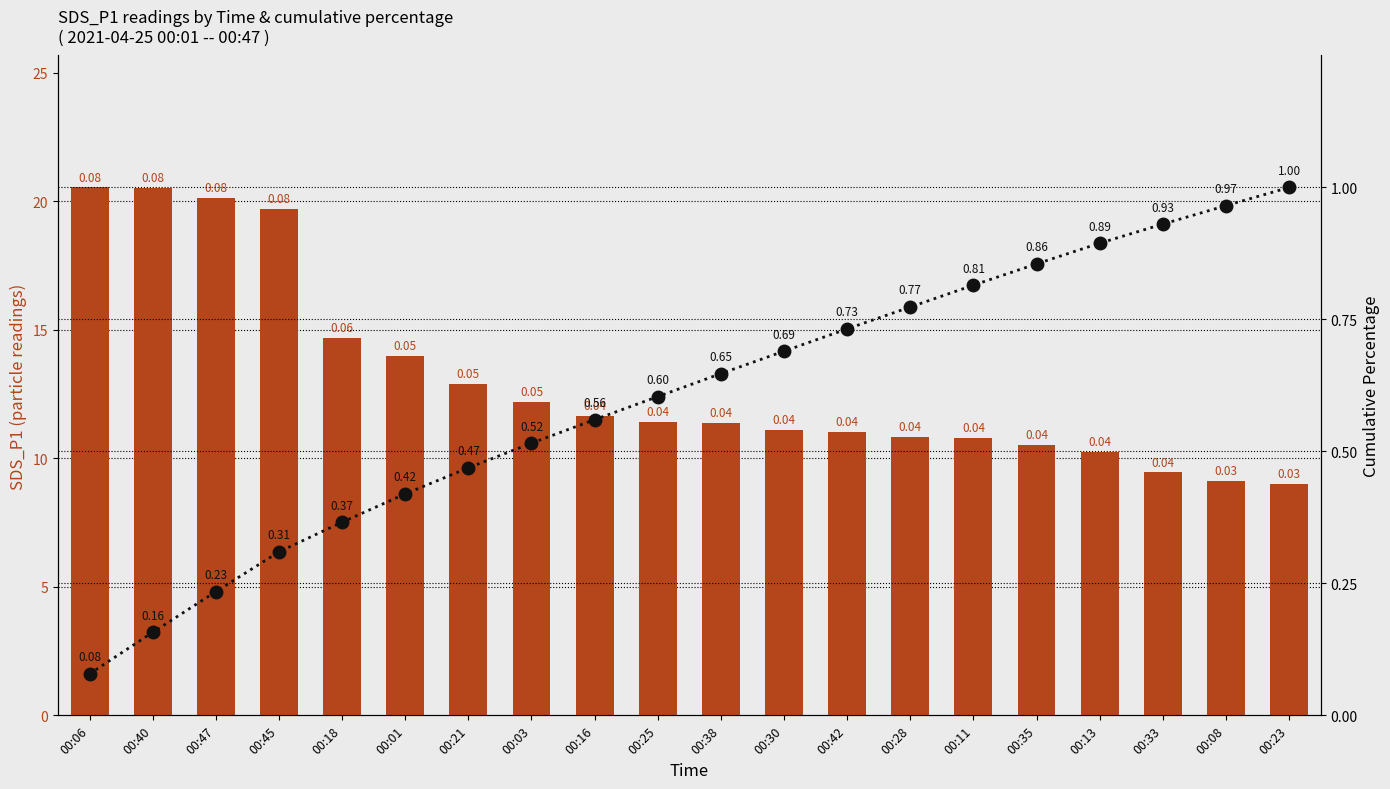

Is the value of SDS_P1 at 00:06 greater than the value of Cumulative % at 00:42?

Yes